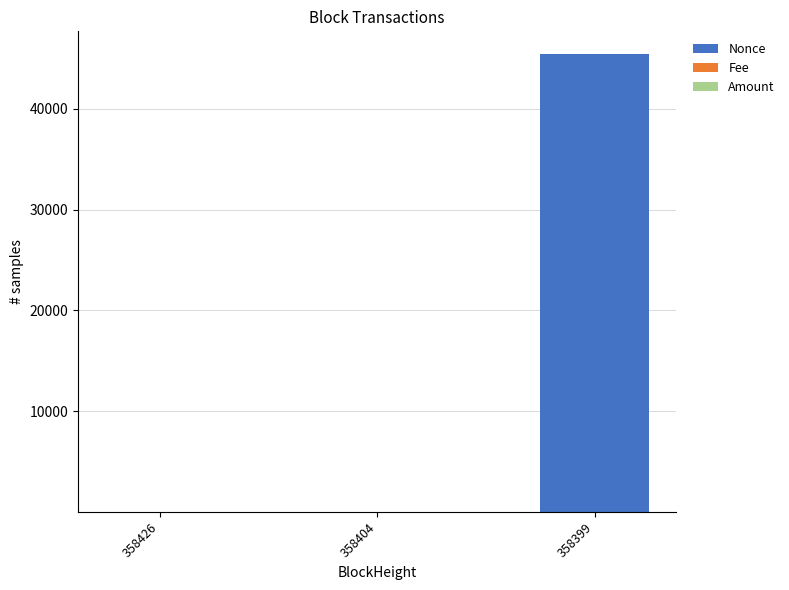

Are the bars grouped side by side (vs. stacked)?

No